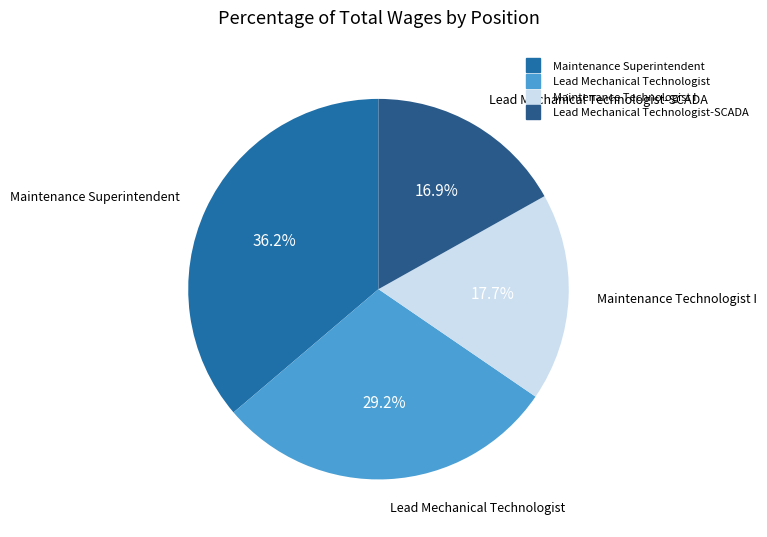

Count the number of slices in the pie.

4